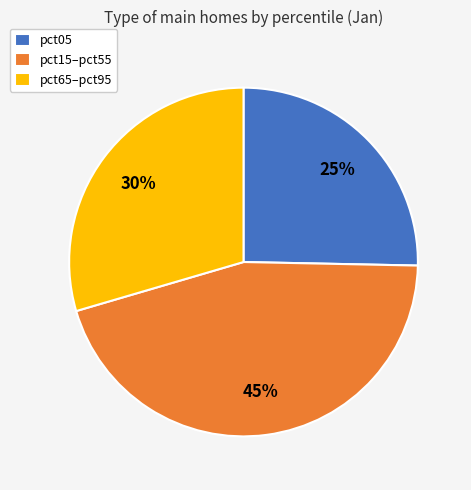

What is the smallest slice in the pie chart?

pct05